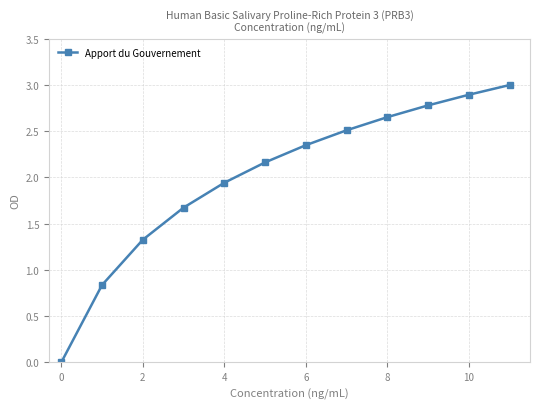

What is the value of the 8th point from the left?

2.5